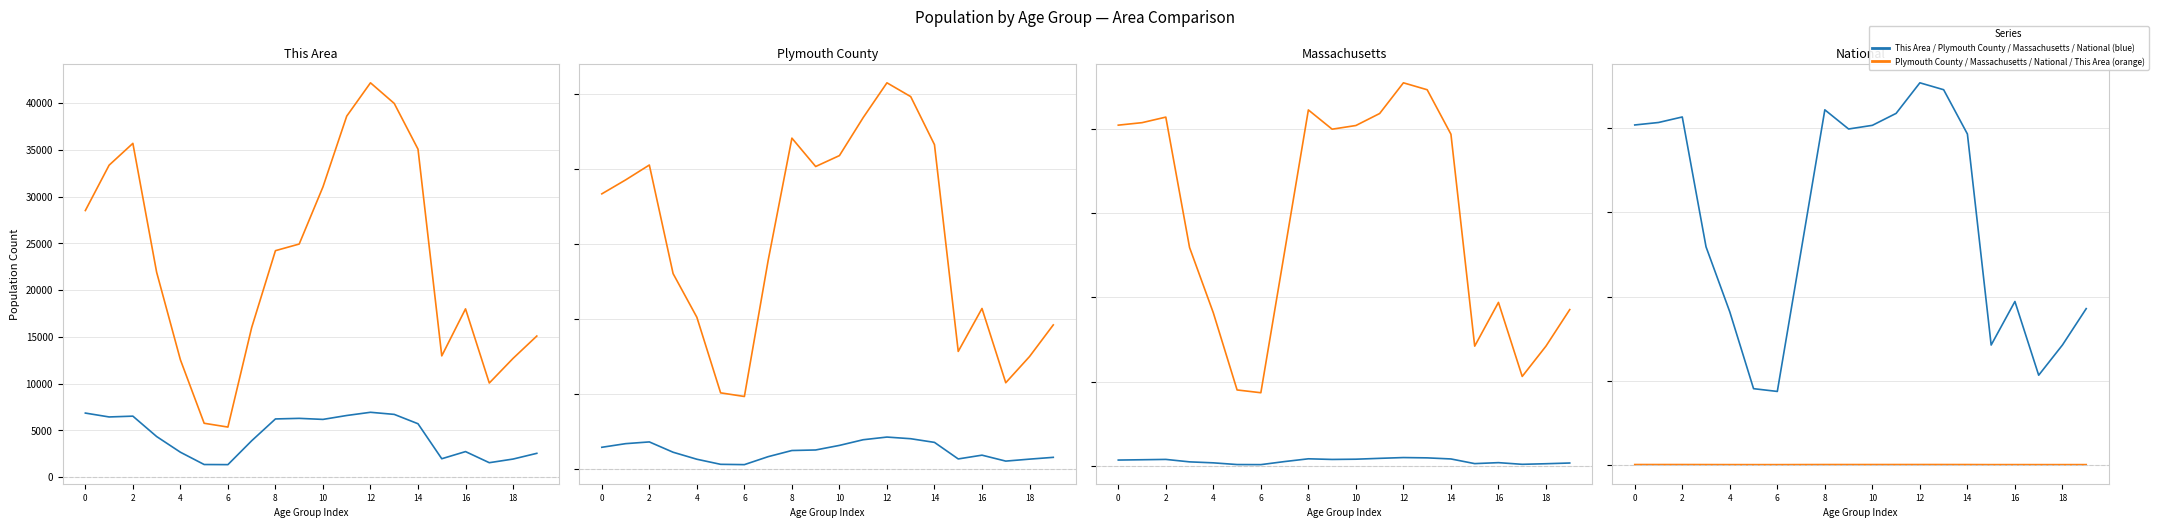

In Plymouth County, how many points are lower than both neighbors (excluding endpoints)?

3